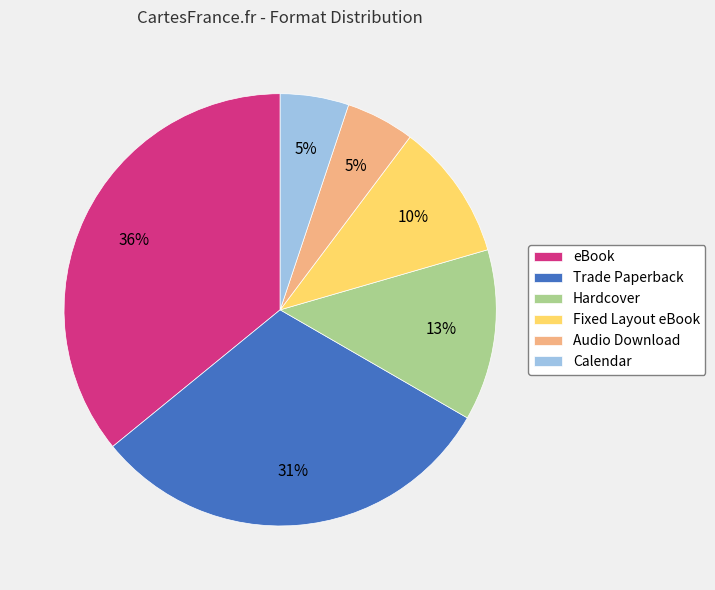

Which category has the biggest portion of the pie?

eBook